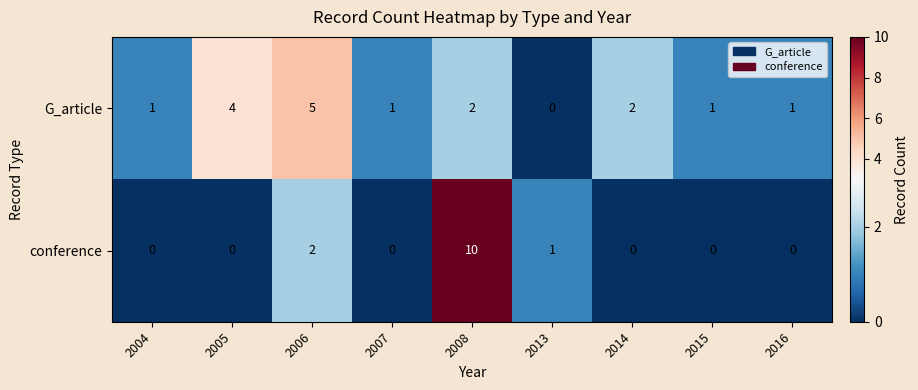

What is the difference between the maximum and minimum values in the conference series?

10